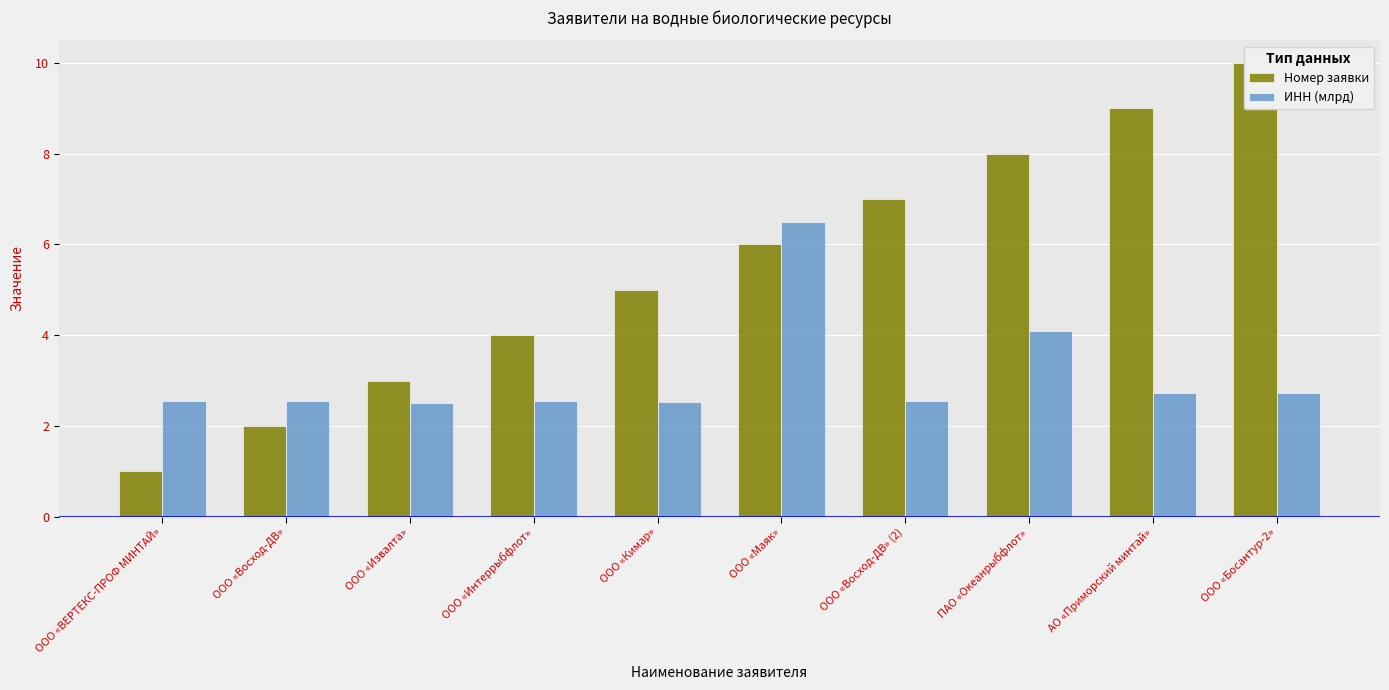

List the series in order of their peak value, highest first.

Номер заявки, ИНН (млрд)